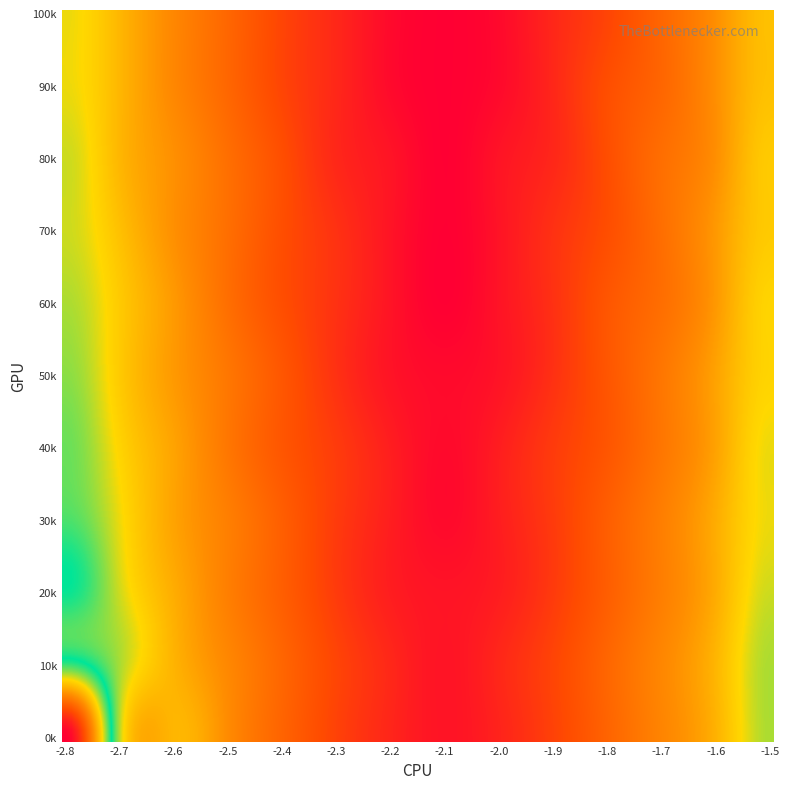

What is the minimum value shown in the chart?

0.1